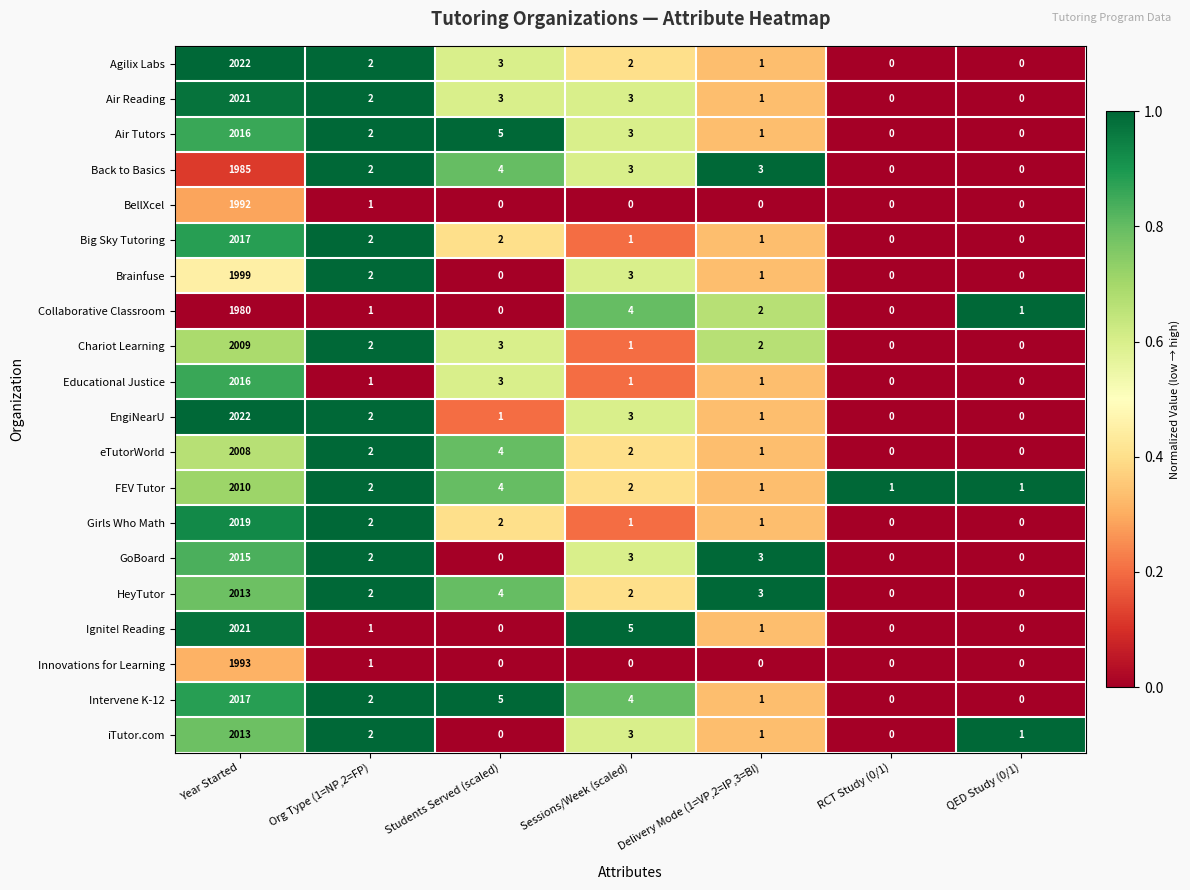

Which label corresponds to the largest value in the chart?

Year Started